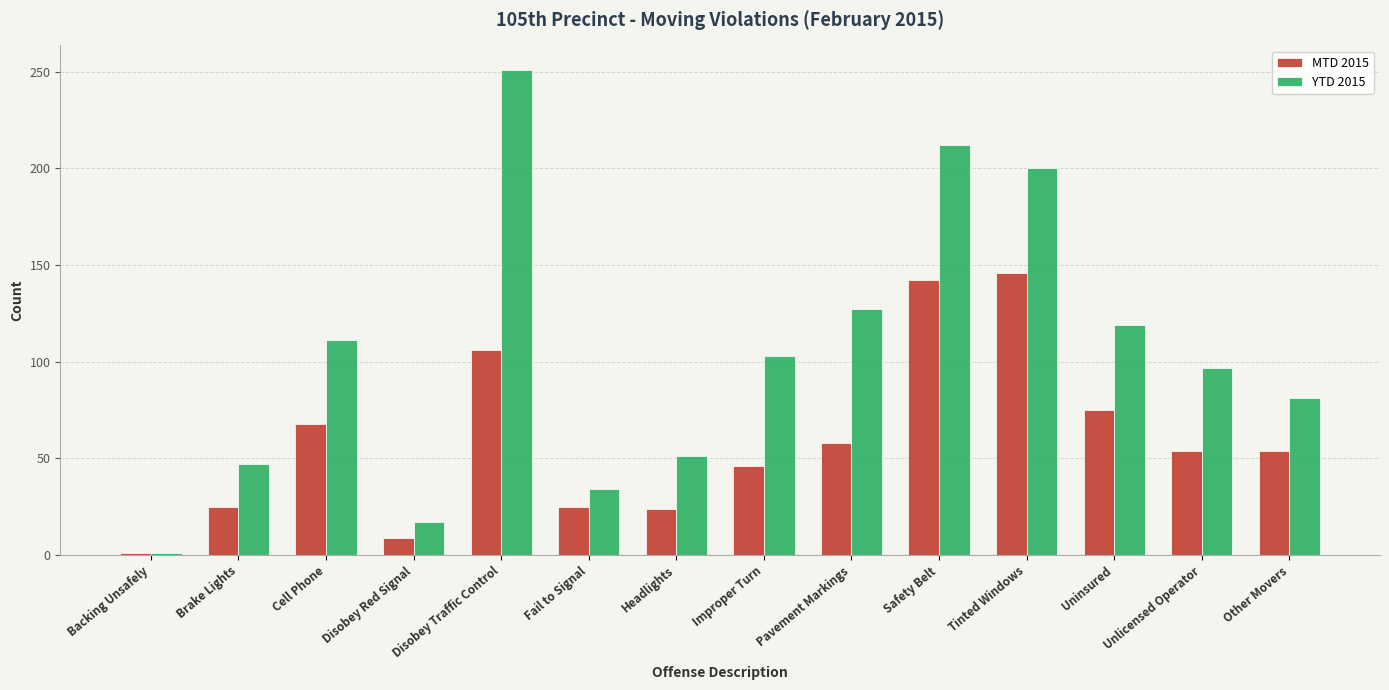

Rank the series by their maximum value, from highest to lowest.

YTD 2015, MTD 2015